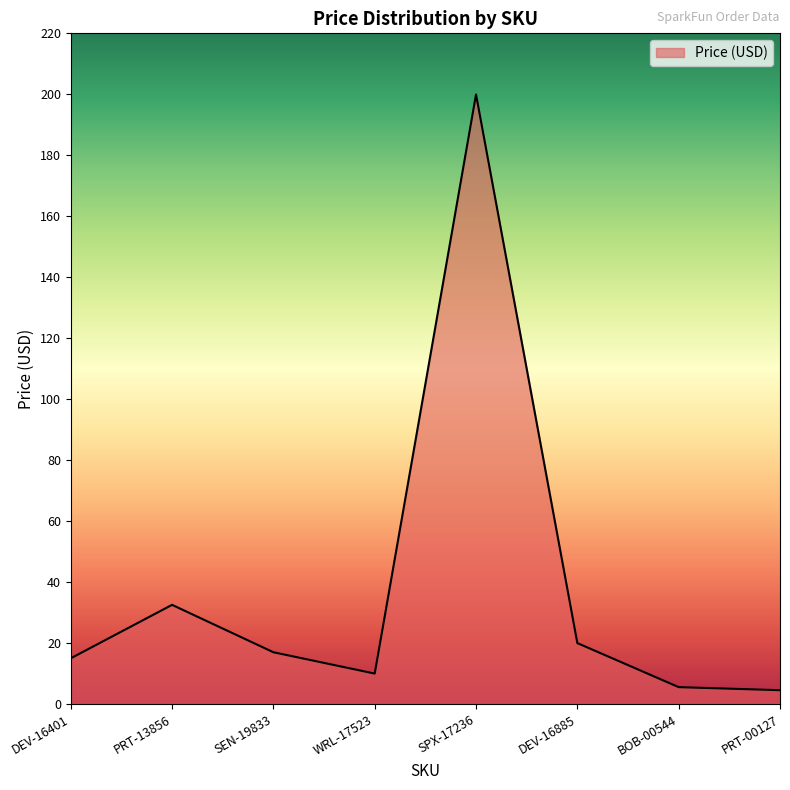

Approximately how many times larger is the value at WRL-17523 compared to DEV-16885?

0.5